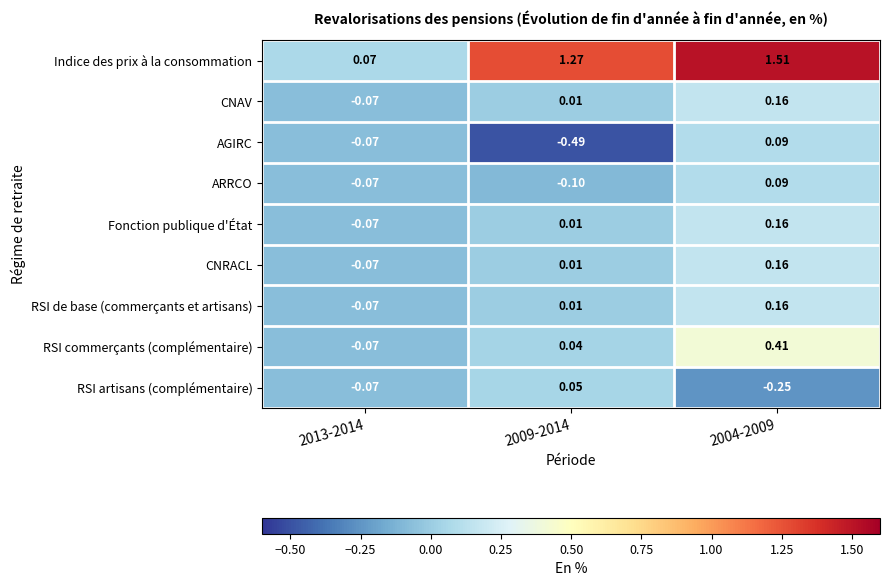

Between 2013-2014 and 2004-2009, which series saw the biggest shift?

Indice des prix à la consommation